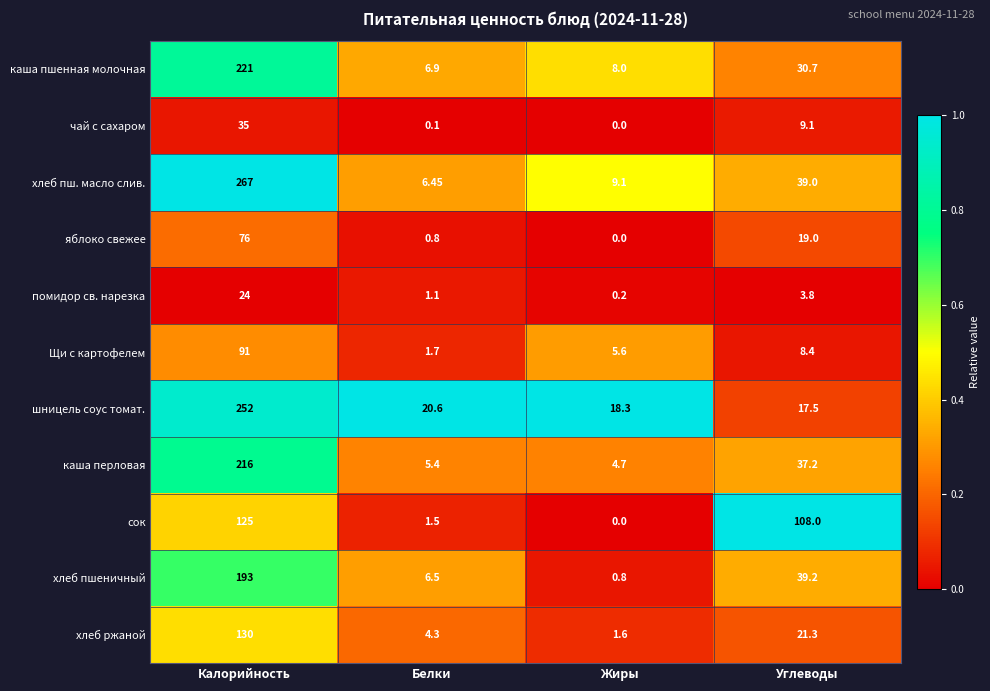

Where is чай с сахаром nearest to the value 17?

Углеводы